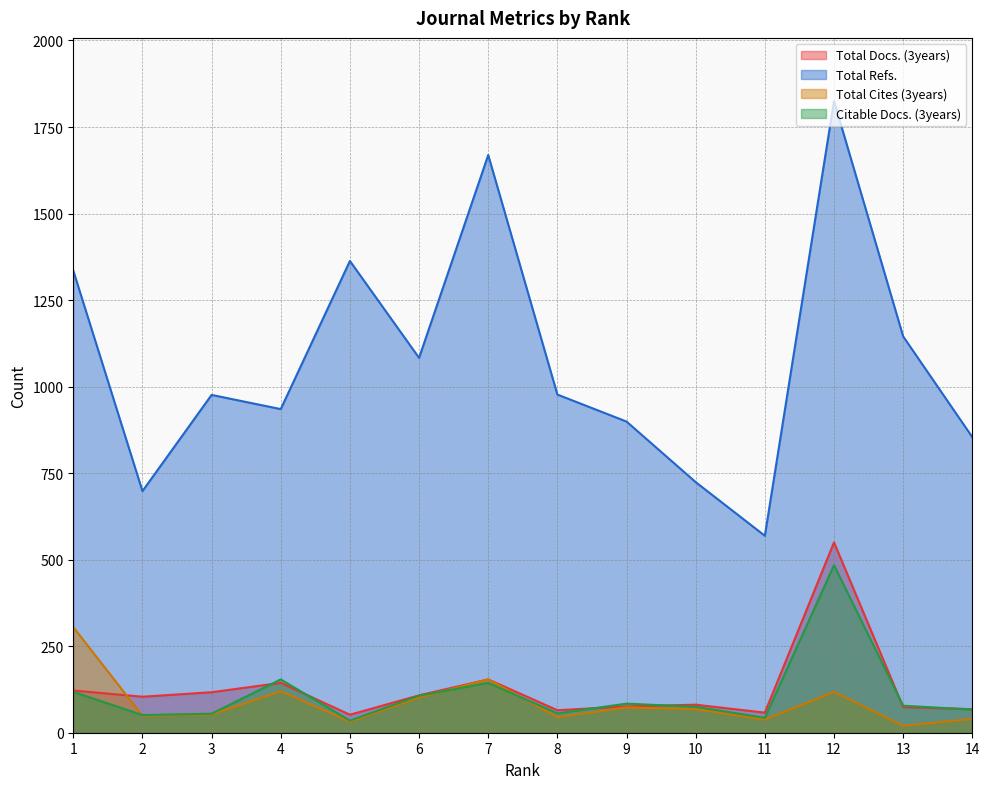

True or false: Citable Docs. (3years) has a value of 51 at 2.

True